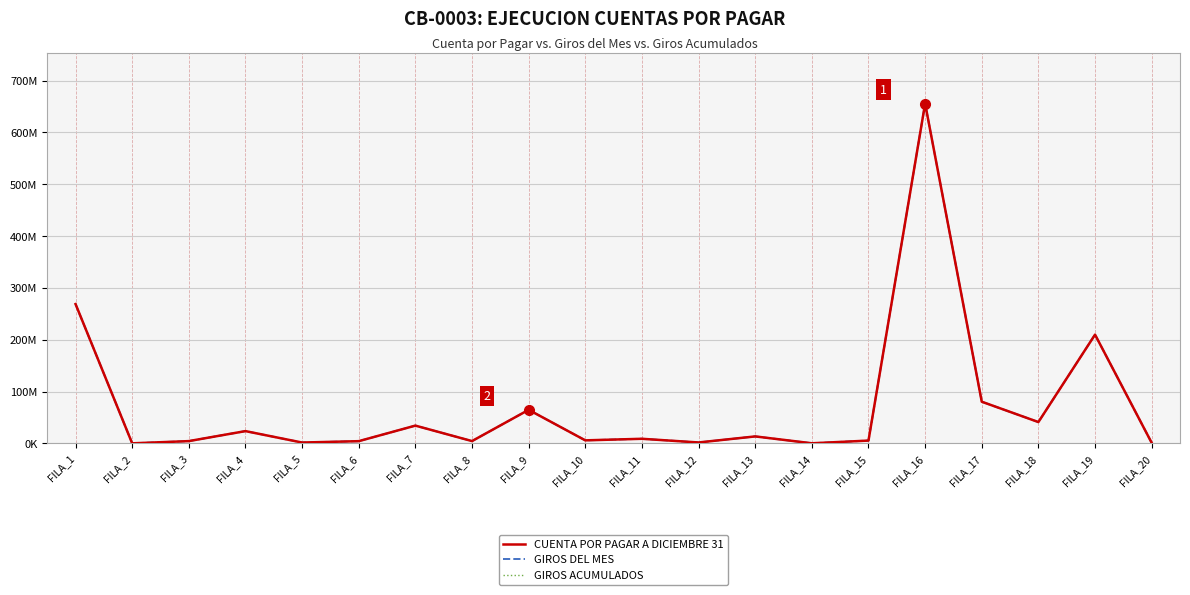

What is the sum of the CUENTA POR PAGAR A DICIEMBRE 31 values at FILA_9 and FILA_4?

88.7